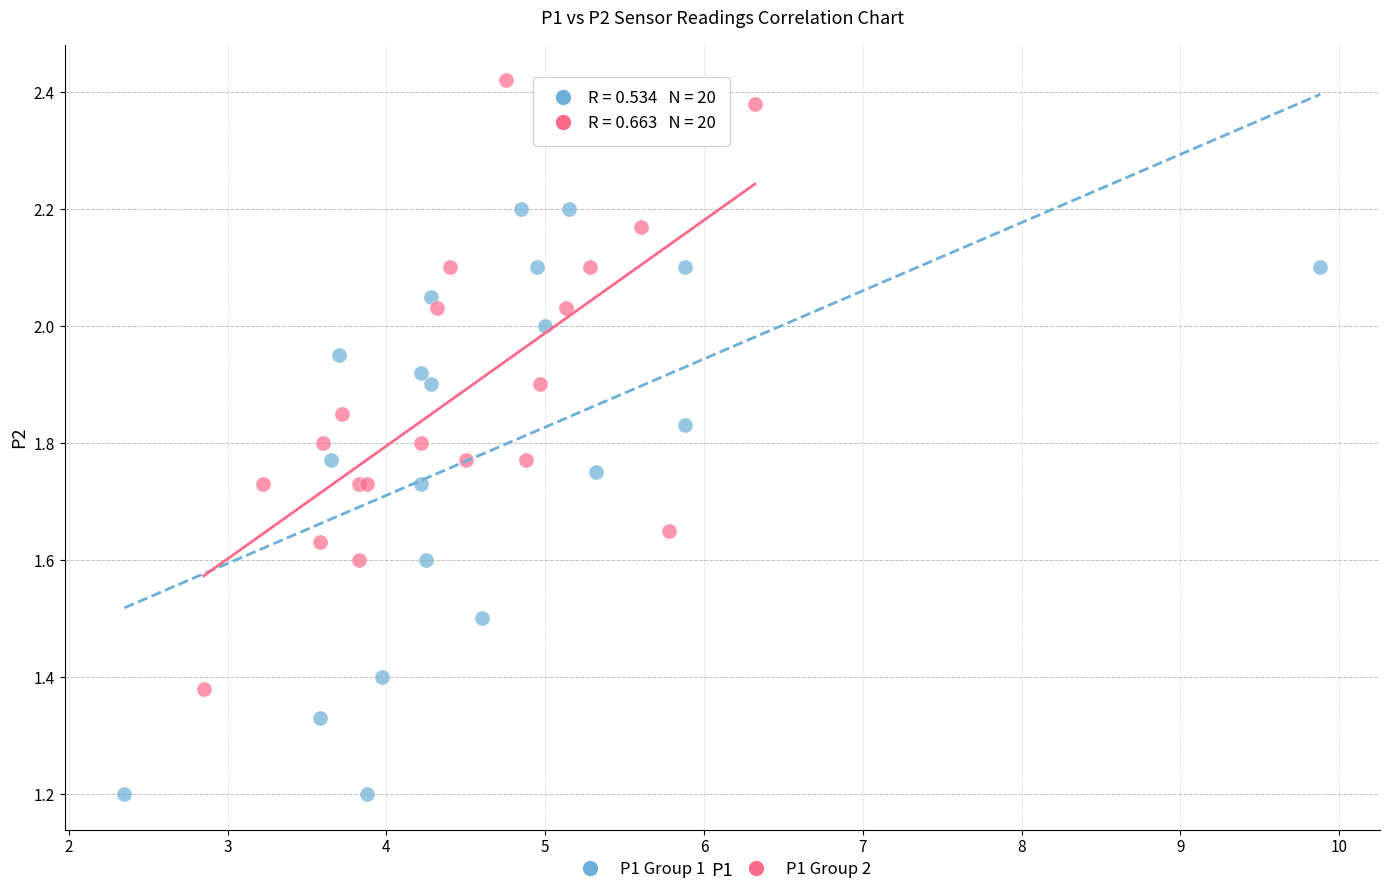

Which series contains the lowest Y value?

P1 Group 1